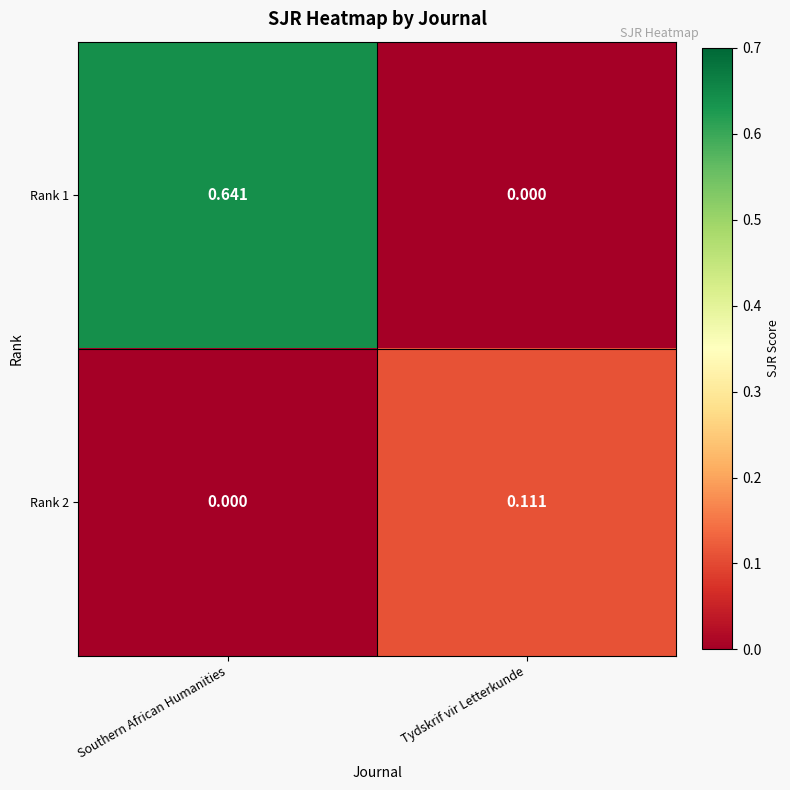

Which label corresponds to the largest value in the chart?

Southern African Humanities